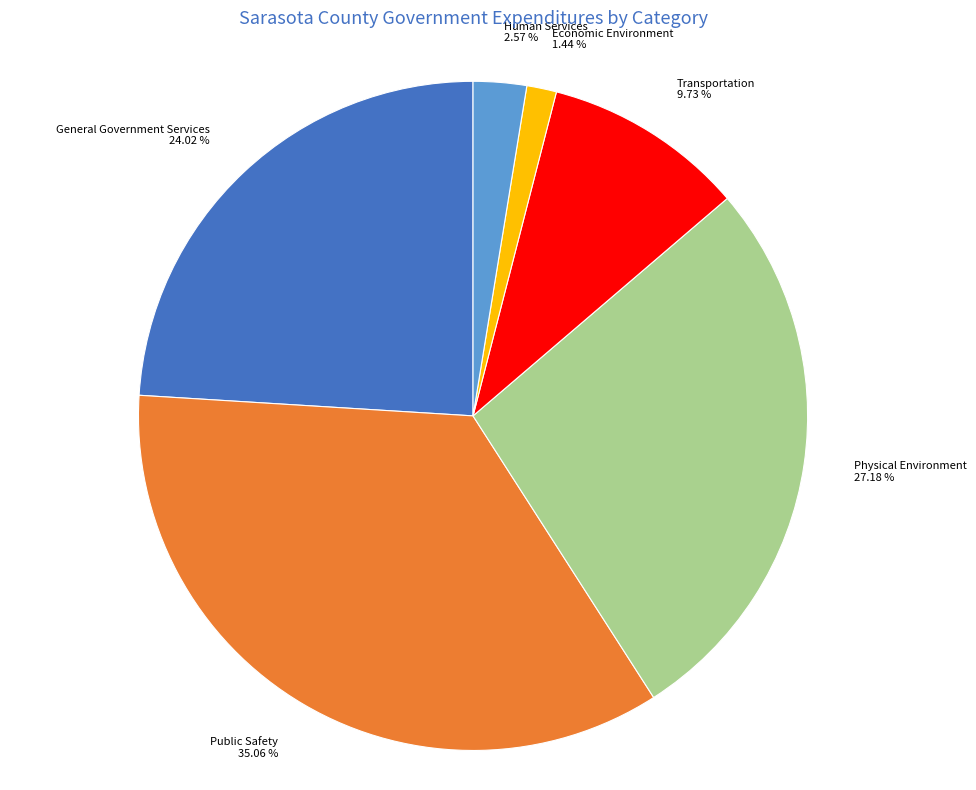

Does any single category account for the majority?

No